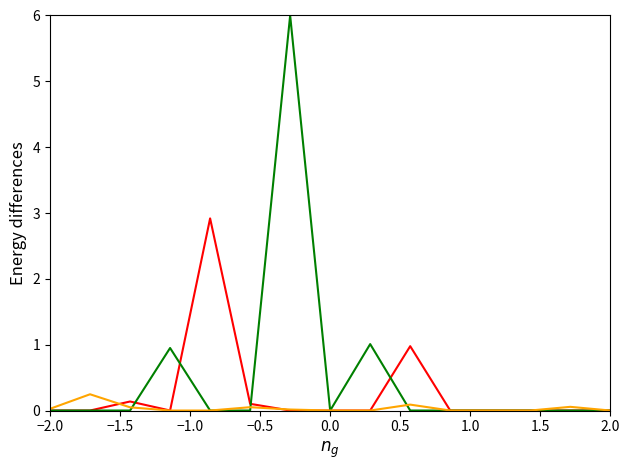

What is the label of the 3rd point from the left?

−1.0